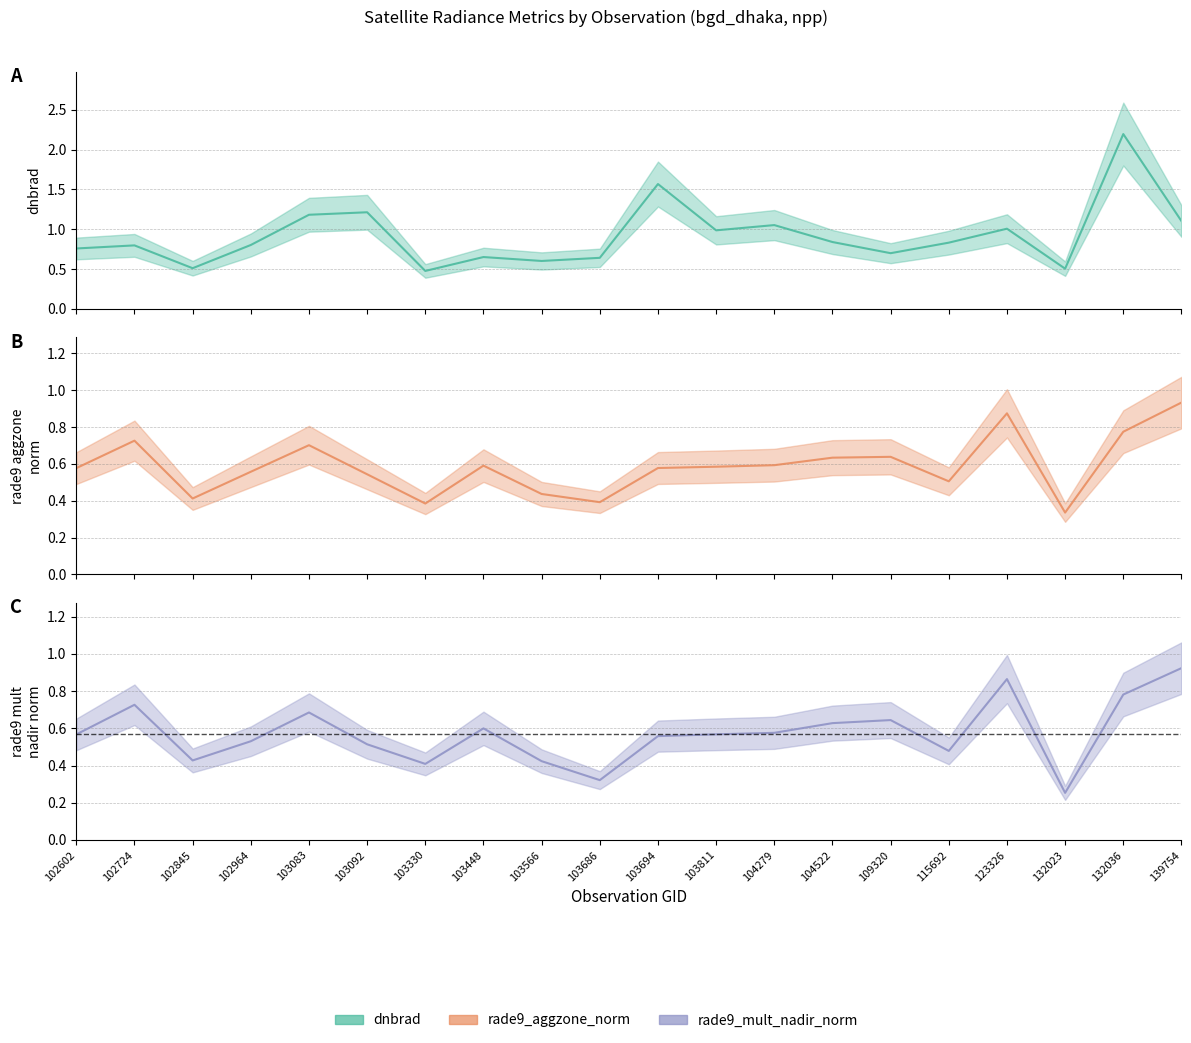

At how many categories does at least one series exceed 0?

20